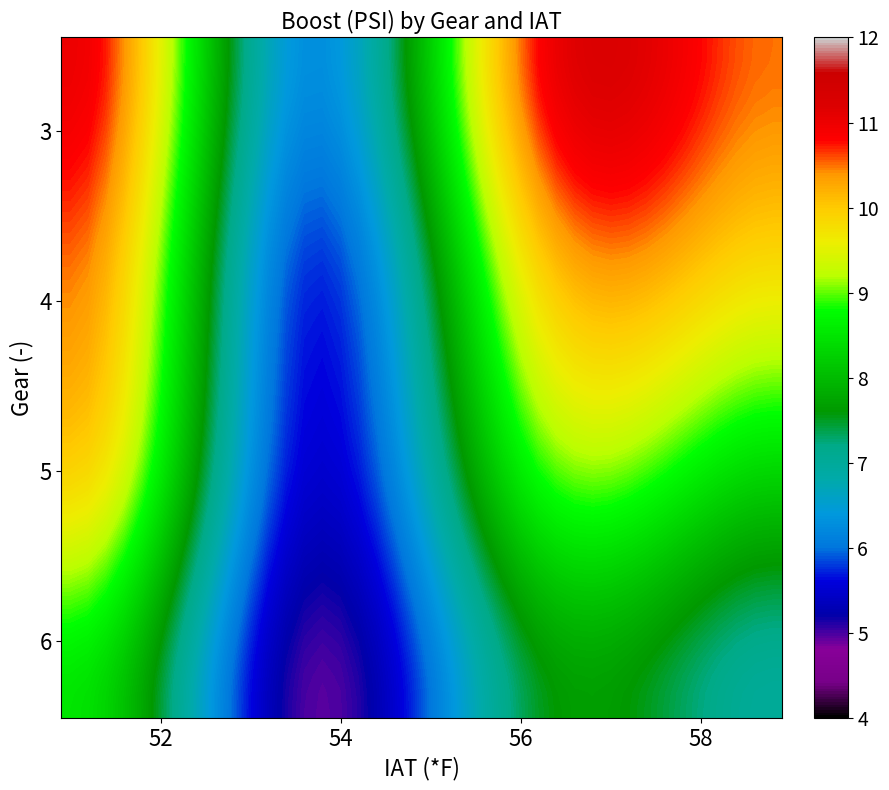

How many categories are shown in the chart?

40